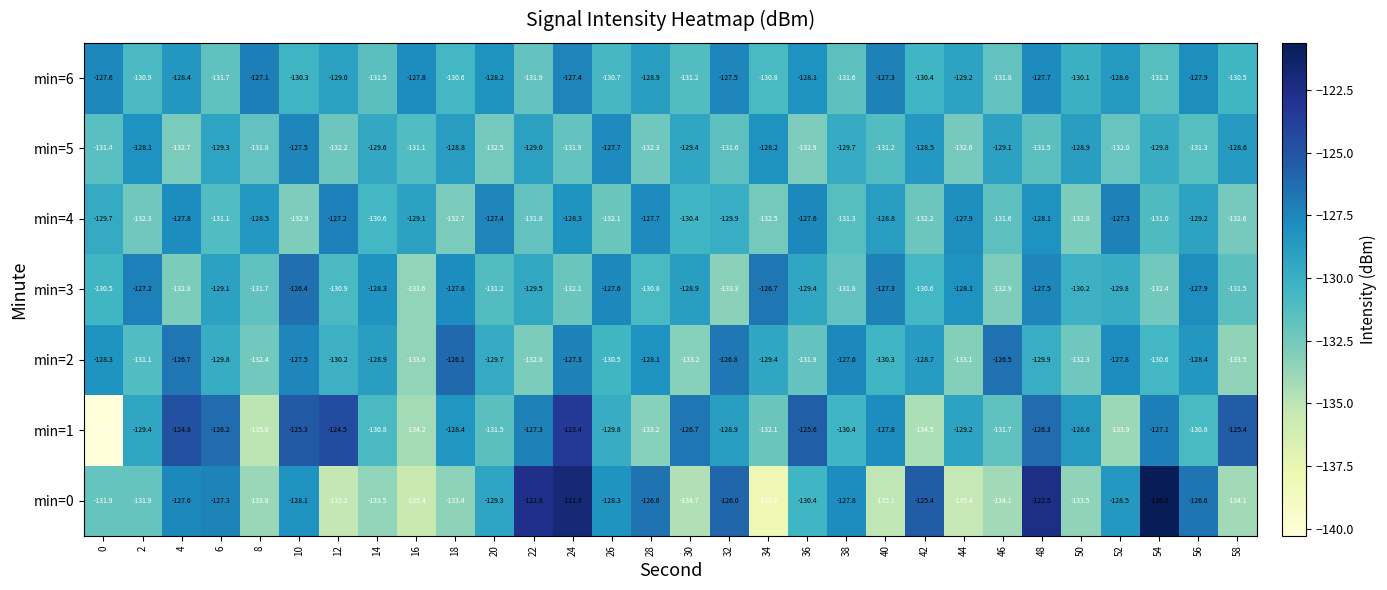

At 4, list the series in order from smallest to largest.

min=3, min=5, min=6, min=4, min=0, min=2, min=1